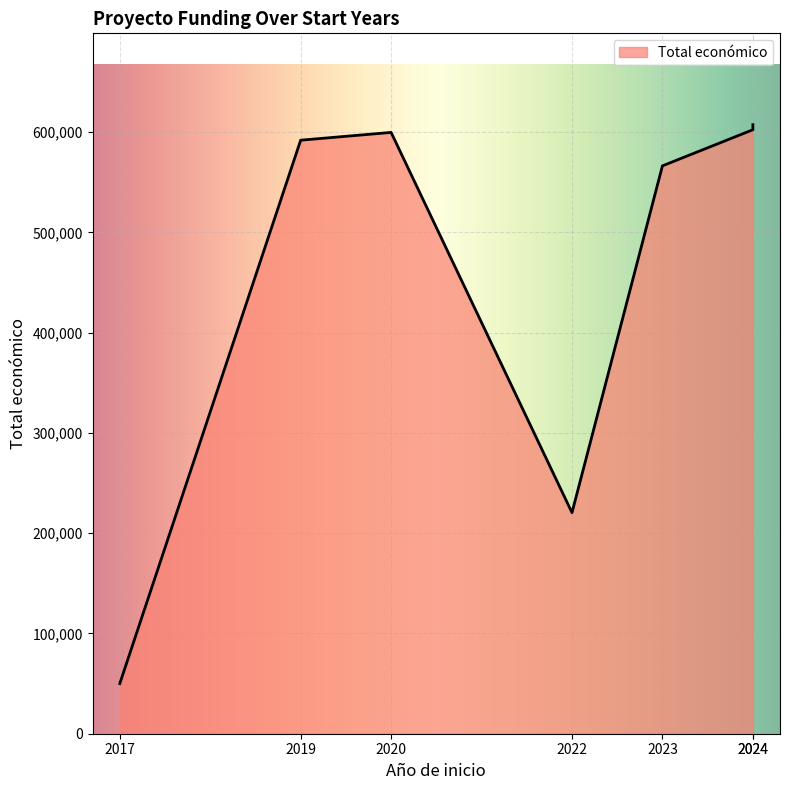

How many interior local peaks (higher than both neighbors) does the data have?

2